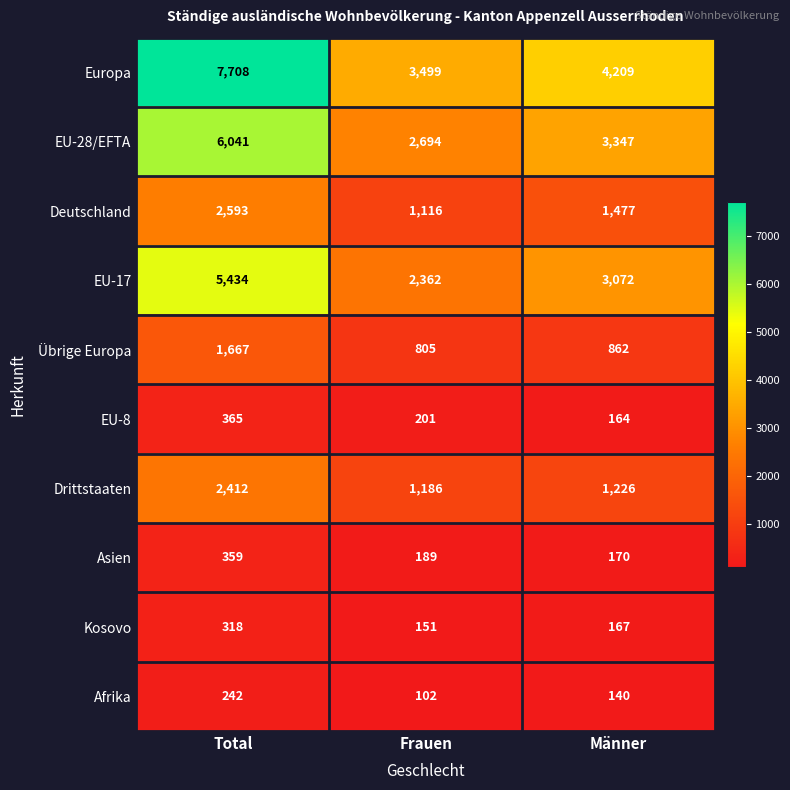

Read the Kosovo value at Männer.

167